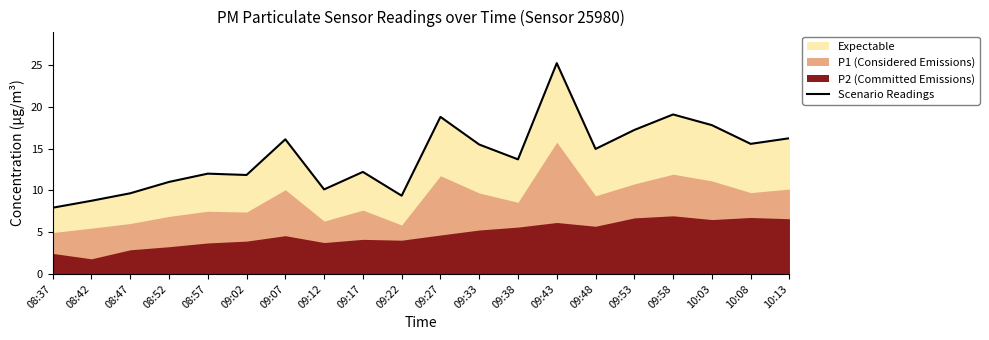

How many lines are shown in the chart?

1